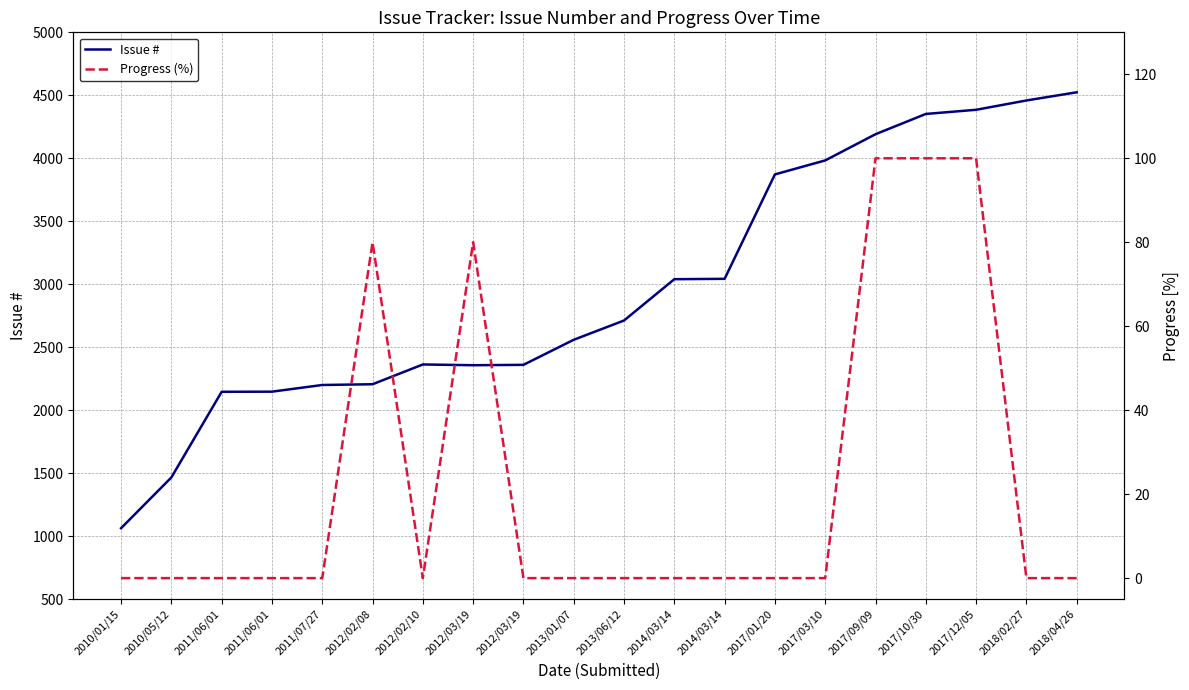

Count the Progress (%) values in the range 0 to 80.

17